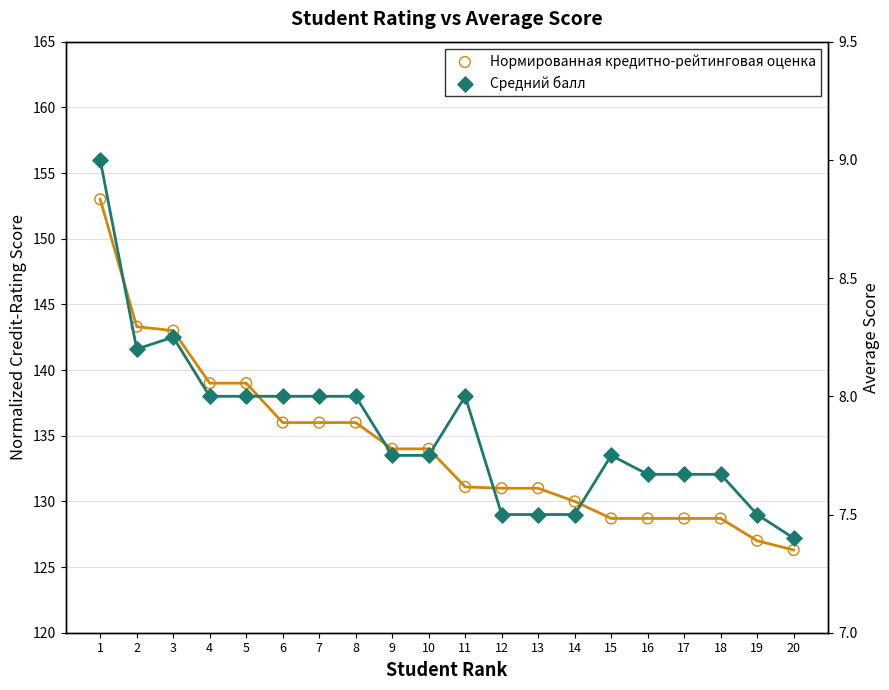

Which series reaches the maximum Y coordinate?

Нормированная кредитно-рейтинговая оценка